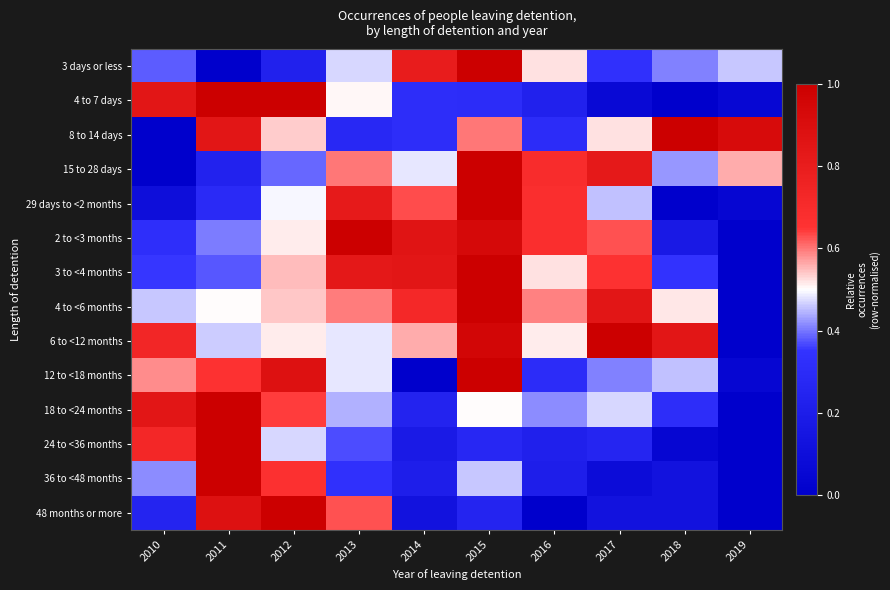

Count the number of categories in the chart.

10